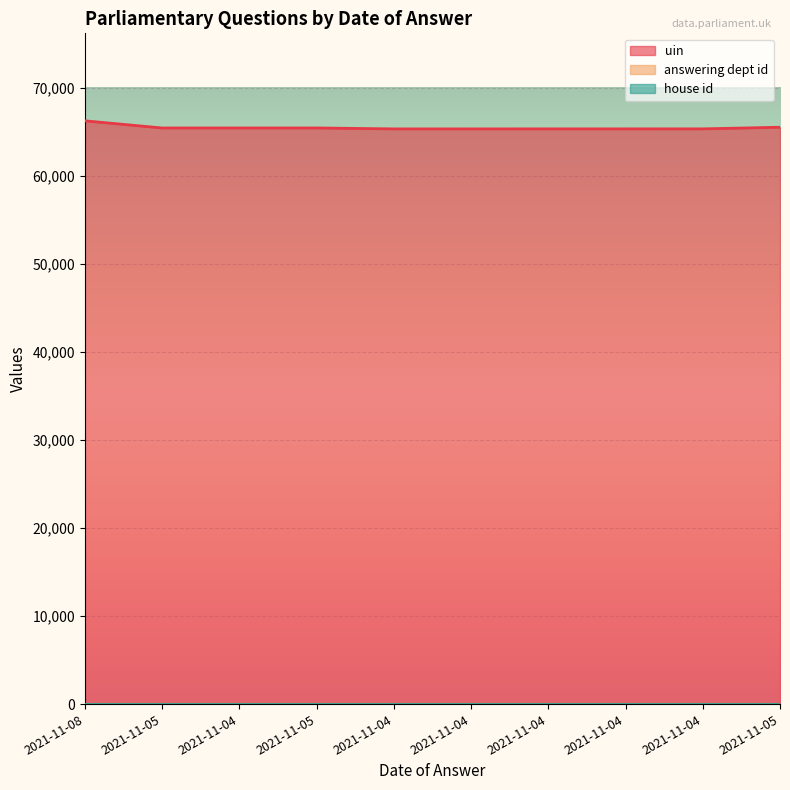

Reading left to right, extract all data points from this chart.

uin: 66262	65449	65450	65451	65345	65346	65347	65348	65349	65533
answering dept id: 10	10	10	10	10	10	10	10	10	10
house id: 1	1	1	1	1	1	1	1	1	1